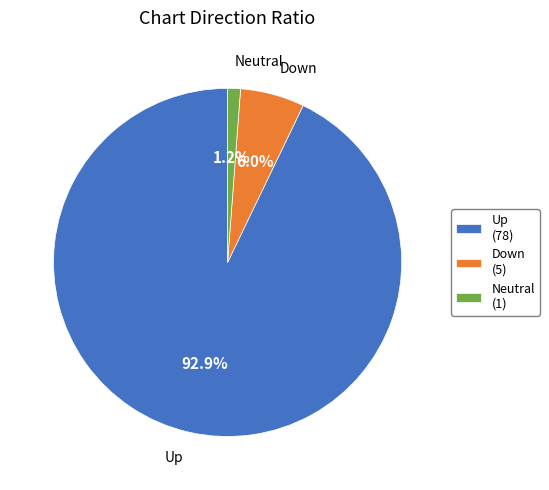

Which slice is the smallest?

Neutral (1)